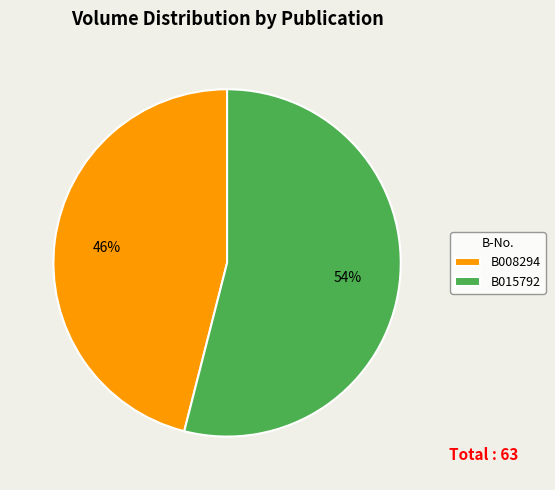

What is the ratio of the value at B015792 to the value at B008294?

1.2